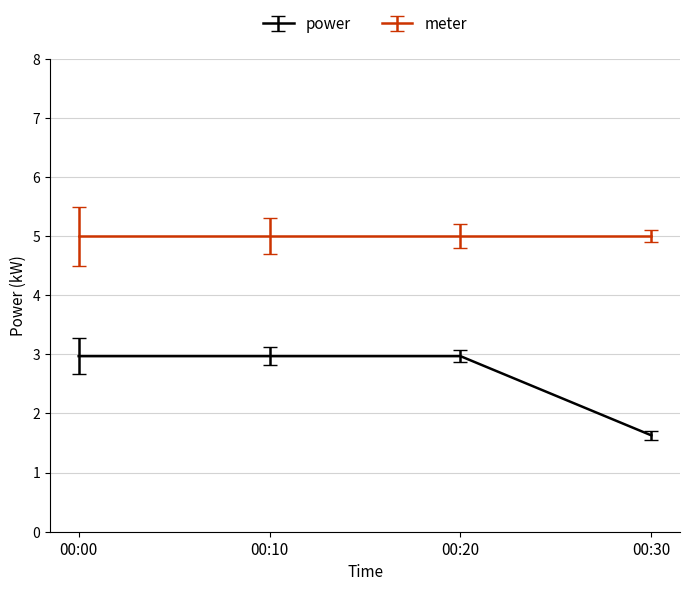

What is the highest value of the meter series?

5.0